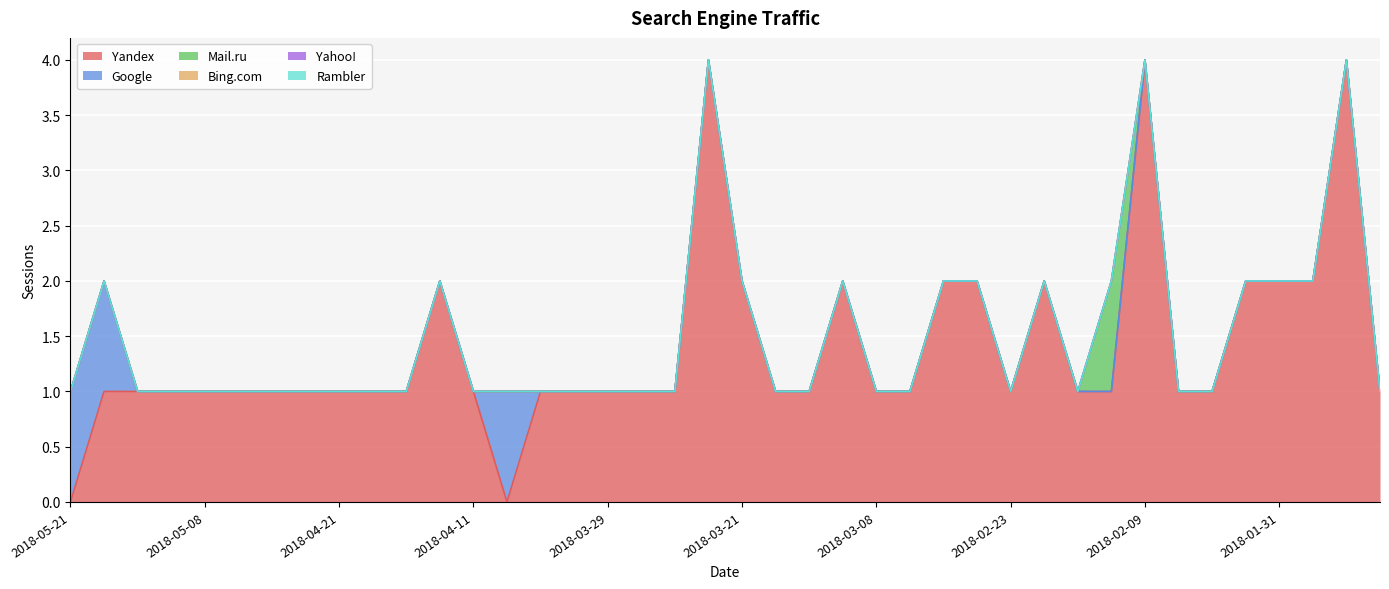

Reading right to left, transcribe all the data shown in this chart.

Yandex: 2018-01-26=1	2018-01-28=4	2018-01-30=2	2018-01-31=2	2018-02-01=2	2018-02-02=1	2018-02-03=1	2018-02-09=4	2018-02-13=1	2018-02-14=1	2018-02-17=2	2018-02-23=1	2018-02-25=2	2018-03-05=2	2018-03-06=1	2018-03-08=1	2018-03-13=2	2018-03-14=1	2018-03-17=1	2018-03-21=2	2018-03-22=4	2018-03-25=1	2018-03-27=1	2018-03-29=1	2018-04-02=1	2018-04-05=1	2018-04-07=0	2018-04-11=1	2018-04-13=2	2018-04-14=1	2018-04-18=1	2018-04-21=1	2018-04-30=1	2018-05-03=1	2018-05-04=1	2018-05-08=1	2018-05-10=1	2018-05-19=1	2018-05-20=1	2018-05-21=0
Google: 2018-01-26=0	2018-01-28=0	2018-01-30=0	2018-01-31=0	2018-02-01=0	2018-02-02=0	2018-02-03=0	2018-02-09=0	2018-02-13=0	2018-02-14=0	2018-02-17=0	2018-02-23=0	2018-02-25=0	2018-03-05=0	2018-03-06=0	2018-03-08=0	2018-03-13=0	2018-03-14=0	2018-03-17=0	2018-03-21=0	2018-03-22=0	2018-03-25=0	2018-03-27=0	2018-03-29=0	2018-04-02=0	2018-04-05=0	2018-04-07=1	2018-04-11=0	2018-04-13=0	2018-04-14=0	2018-04-18=0	2018-04-21=0	2018-04-30=0	2018-05-03=0	2018-05-04=0	2018-05-08=0	2018-05-10=0	2018-05-19=0	2018-05-20=1	2018-05-21=1
Mail.ru: 2018-01-26=0	2018-01-28=0	2018-01-30=0	2018-01-31=0	2018-02-01=0	2018-02-02=0	2018-02-03=0	2018-02-09=0	2018-02-13=1	2018-02-14=0	2018-02-17=0	2018-02-23=0	2018-02-25=0	2018-03-05=0	2018-03-06=0	2018-03-08=0	2018-03-13=0	2018-03-14=0	2018-03-17=0	2018-03-21=0	2018-03-22=0	2018-03-25=0	2018-03-27=0	2018-03-29=0	2018-04-02=0	2018-04-05=0	2018-04-07=0	2018-04-11=0	2018-04-13=0	2018-04-14=0	2018-04-18=0	2018-04-21=0	2018-04-30=0	2018-05-03=0	2018-05-04=0	2018-05-08=0	2018-05-10=0	2018-05-19=0	2018-05-20=0	2018-05-21=0
Bing.com: 2018-01-26=0	2018-01-28=0	2018-01-30=0	2018-01-31=0	2018-02-01=0	2018-02-02=0	2018-02-03=0	2018-02-09=0	2018-02-13=0	2018-02-14=0	2018-02-17=0	2018-02-23=0	2018-02-25=0	2018-03-05=0	2018-03-06=0	2018-03-08=0	2018-03-13=0	2018-03-14=0	2018-03-17=0	2018-03-21=0	2018-03-22=0	2018-03-25=0	2018-03-27=0	2018-03-29=0	2018-04-02=0	2018-04-05=0	2018-04-07=0	2018-04-11=0	2018-04-13=0	2018-04-14=0	2018-04-18=0	2018-04-21=0	2018-04-30=0	2018-05-03=0	2018-05-04=0	2018-05-08=0	2018-05-10=0	2018-05-19=0	2018-05-20=0	2018-05-21=0
Yahoo!: 2018-01-26=0	2018-01-28=0	2018-01-30=0	2018-01-31=0	2018-02-01=0	2018-02-02=0	2018-02-03=0	2018-02-09=0	2018-02-13=0	2018-02-14=0	2018-02-17=0	2018-02-23=0	2018-02-25=0	2018-03-05=0	2018-03-06=0	2018-03-08=0	2018-03-13=0	2018-03-14=0	2018-03-17=0	2018-03-21=0	2018-03-22=0	2018-03-25=0	2018-03-27=0	2018-03-29=0	2018-04-02=0	2018-04-05=0	2018-04-07=0	2018-04-11=0	2018-04-13=0	2018-04-14=0	2018-04-18=0	2018-04-21=0	2018-04-30=0	2018-05-03=0	2018-05-04=0	2018-05-08=0	2018-05-10=0	2018-05-19=0	2018-05-20=0	2018-05-21=0
Rambler: 2018-01-26=0	2018-01-28=0	2018-01-30=0	2018-01-31=0	2018-02-01=0	2018-02-02=0	2018-02-03=0	2018-02-09=0	2018-02-13=0	2018-02-14=0	2018-02-17=0	2018-02-23=0	2018-02-25=0	2018-03-05=0	2018-03-06=0	2018-03-08=0	2018-03-13=0	2018-03-14=0	2018-03-17=0	2018-03-21=0	2018-03-22=0	2018-03-25=0	2018-03-27=0	2018-03-29=0	2018-04-02=0	2018-04-05=0	2018-04-07=0	2018-04-11=0	2018-04-13=0	2018-04-14=0	2018-04-18=0	2018-04-21=0	2018-04-30=0	2018-05-03=0	2018-05-04=0	2018-05-08=0	2018-05-10=0	2018-05-19=0	2018-05-20=0	2018-05-21=0